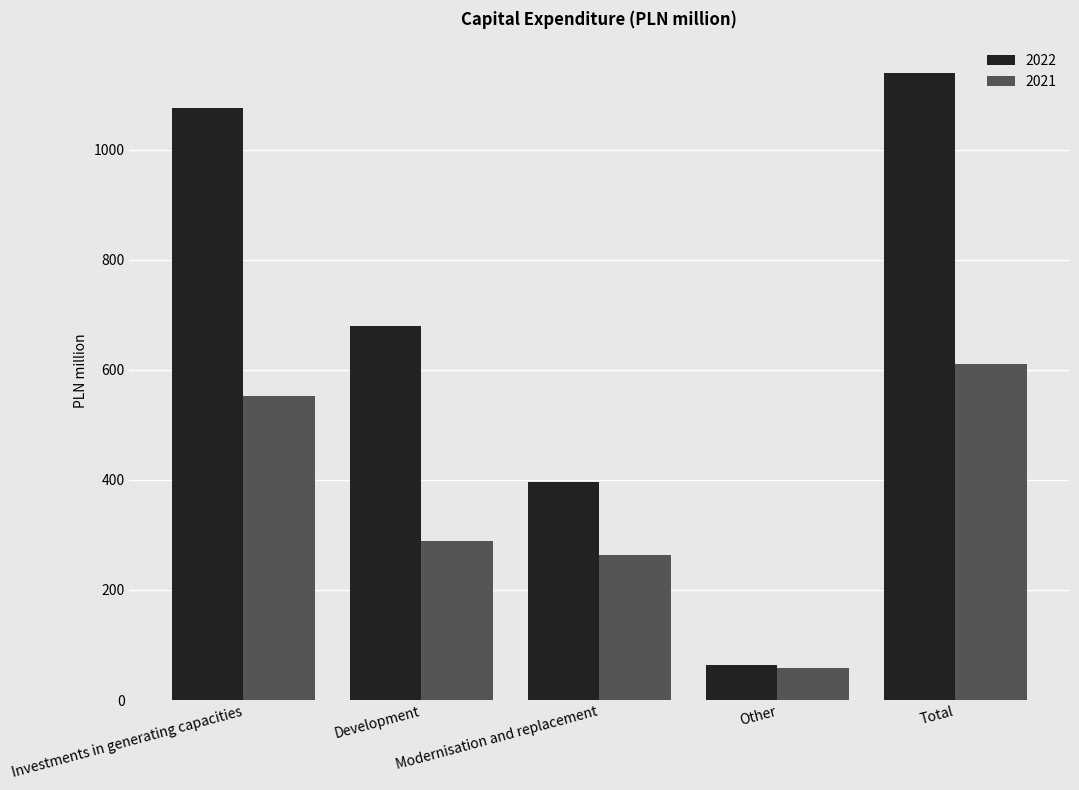

Are the bars grouped side by side (vs. stacked)?

Yes